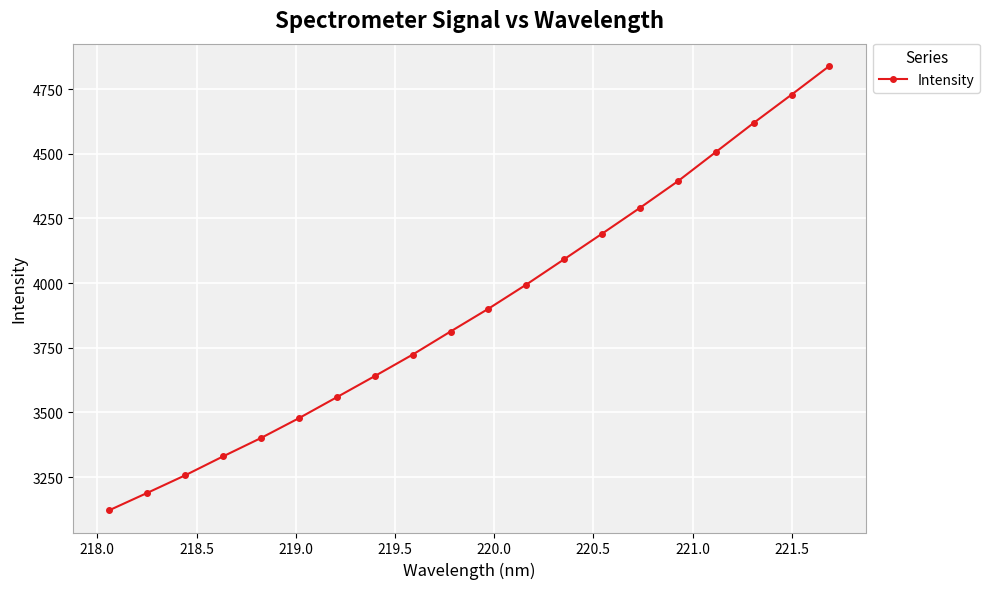

What is the difference between the maximum and minimum values?

1717.9